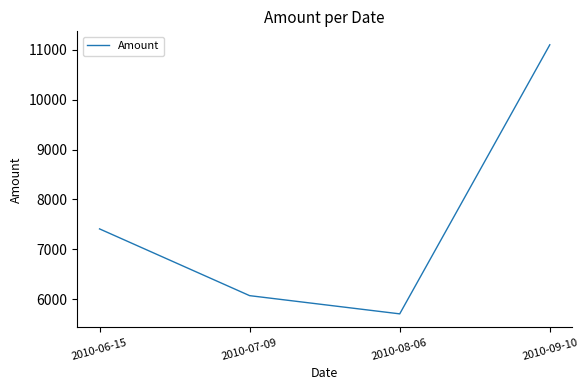

What position from the left is 2010-09-10?

4